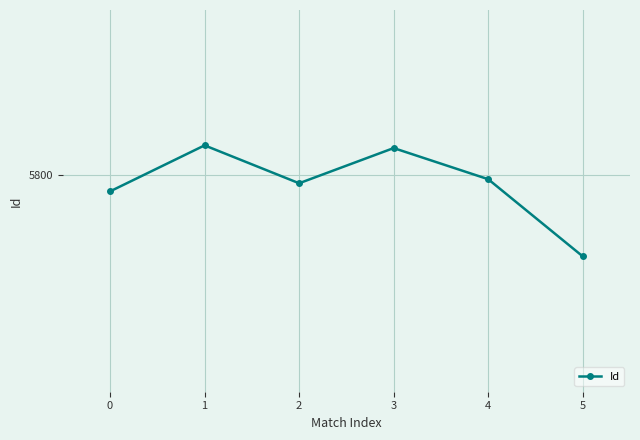

The chart shows a value of 5794 at 2. True or false?

True